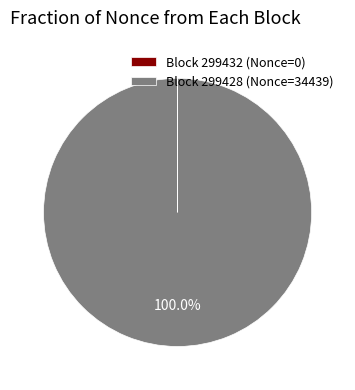

What is the largest slice in the pie chart?

Block 299428 (Nonce=34439)